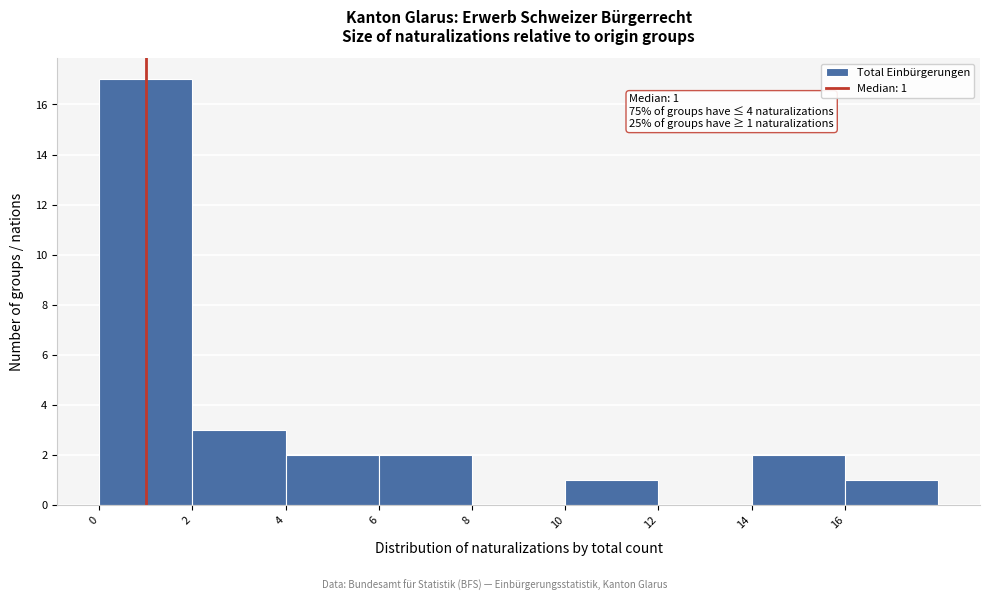

Which range on the x-axis has the tallest bar?

0 to 2